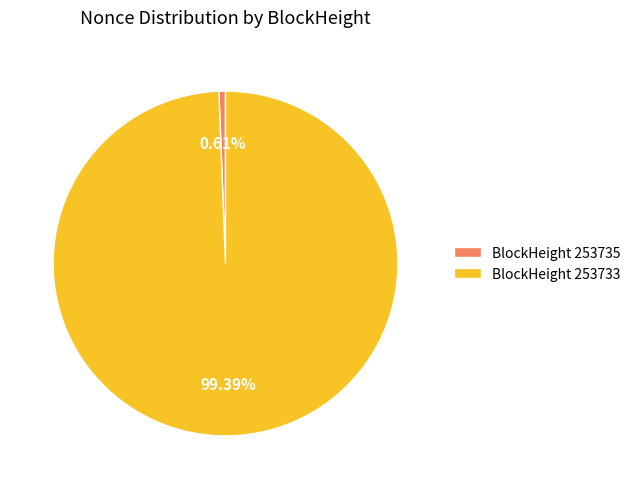

How many segments does this pie chart have?

2